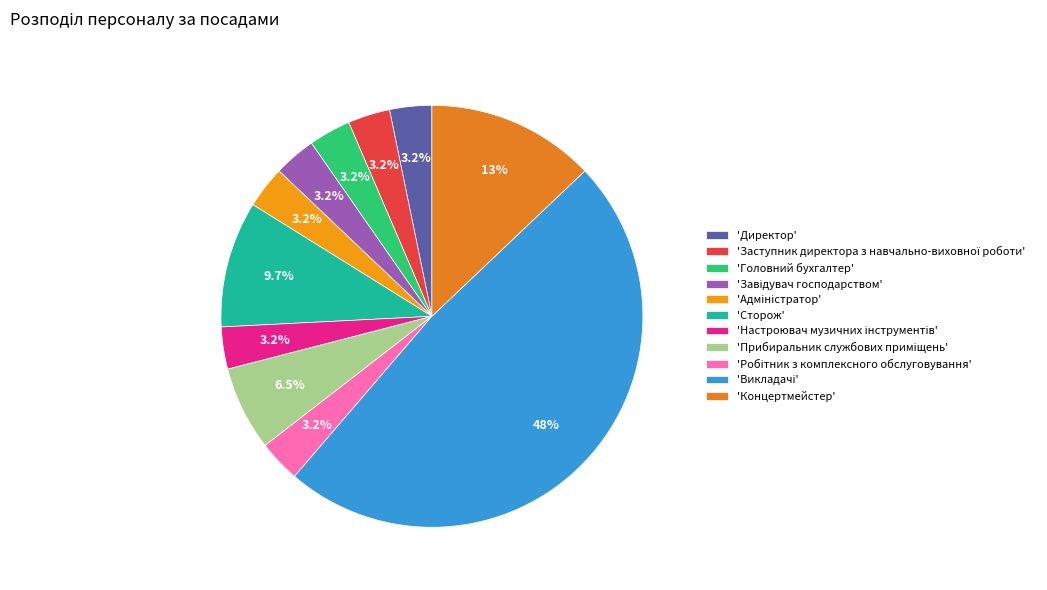

Count the number of slices in the pie.

11